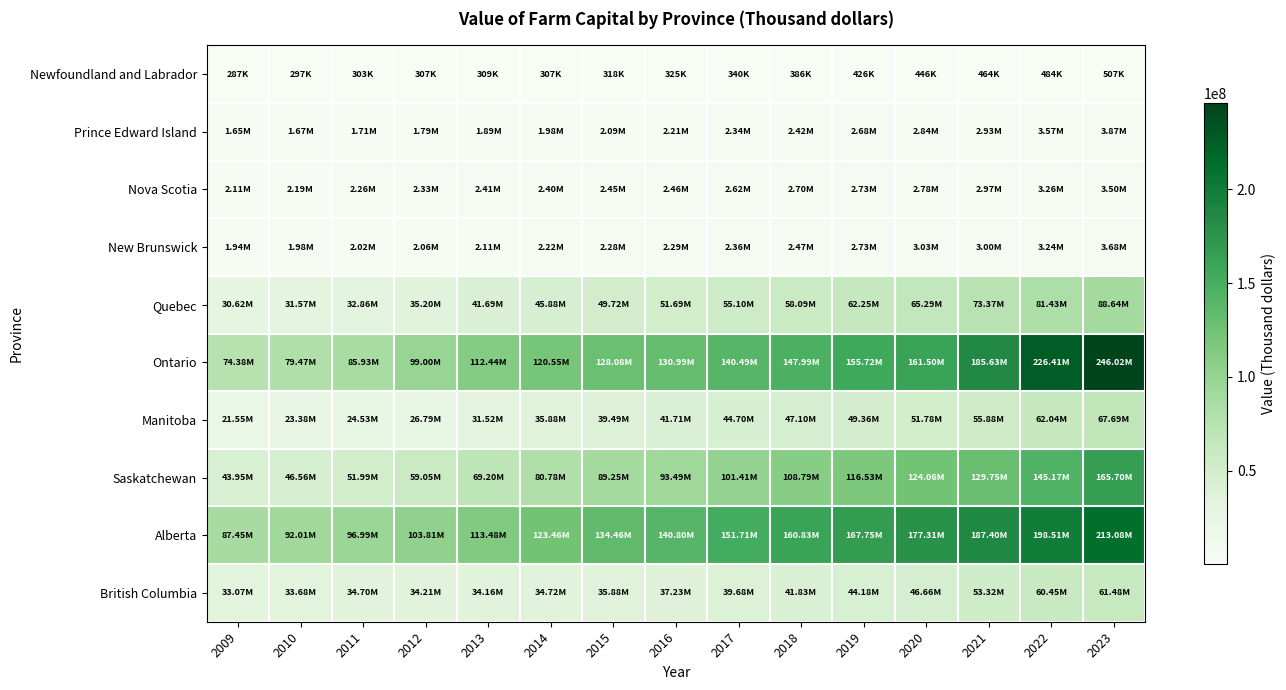

Reading right to left, transcribe all the data shown in this chart.

Newfoundland and Labrador: 2023=506659	2022=484041	2021=463655	2020=445673	2019=425886	2018=386232	2017=340002	2016=325022	2015=318205	2014=306939	2013=309242	2012=306651	2011=303477	2010=296989	2009=286865
Prince Edward Island: 2023=3874998	2022=3569546	2021=2929622	2020=2837553	2019=2684993	2018=2422452	2017=2337732	2016=2211069	2015=2094763	2014=1978771	2013=1886335	2012=1786995	2011=1712584	2010=1665328	2009=1652046
Nova Scotia: 2023=3498803	2022=3256088	2021=2973211	2020=2780362	2019=2730665	2018=2703910	2017=2618995	2016=2462170	2015=2454314	2014=2398106	2013=2413730	2012=2330697	2011=2263806	2010=2194835	2009=2109870
New Brunswick: 2023=3679520	2022=3241734	2021=3004368	2020=3029141	2019=2727823	2018=2473582	2017=2358659	2016=2290925	2015=2283430	2014=2218296	2013=2110297	2012=2056611	2011=2015365	2010=1980457	2009=1944972
Quebec: 2023=88639278	2022=81432820	2021=73370358	2020=65294549	2019=62250840	2018=58089883	2017=55100242	2016=51689097	2015=49720947	2014=45882402	2013=41692048	2012=35201847	2011=32855754	2010=31566787	2009=30621383
Ontario: 2023=246015422	2022=226411717	2021=185627660	2020=161500111	2019=155724429	2018=147990995	2017=140489602	2016=130990904	2015=128080171	2014=120545103	2013=112439254	2012=98995151	2011=85933882	2010=79472185	2009=74375383
Manitoba: 2023=67689886	2022=62039202	2021=55883919	2020=51781284	2019=49363399	2018=47096121	2017=44697516	2016=41709609	2015=39485782	2014=35883557	2013=31524417	2012=26794505	2011=24534983	2010=23384982	2009=21551881
Saskatchewan: 2023=165701376	2022=145165476	2021=129746341	2020=124059294	2019=116531488	2018=108785416	2017=101414532	2016=93488848	2015=89254342	2014=80775411	2013=69200919	2012=59050752	2011=51994091	2010=46555872	2009=43950855
Alberta: 2023=213079507	2022=198509957	2021=187404984	2020=177310528	2019=167748383	2018=160832897	2017=151708725	2016=140797498	2015=134462449	2014=123455422	2013=113475452	2012=103814554	2011=96991950	2010=92008753	2009=87451352
British Columbia: 2023=61481369	2022=60454072	2021=53322013	2020=46661138	2019=44183291	2018=41830575	2017=39675907	2016=37225142	2015=35876926	2014=34721080	2013=34158076	2012=34207218	2011=34704027	2010=33678695	2009=33072932